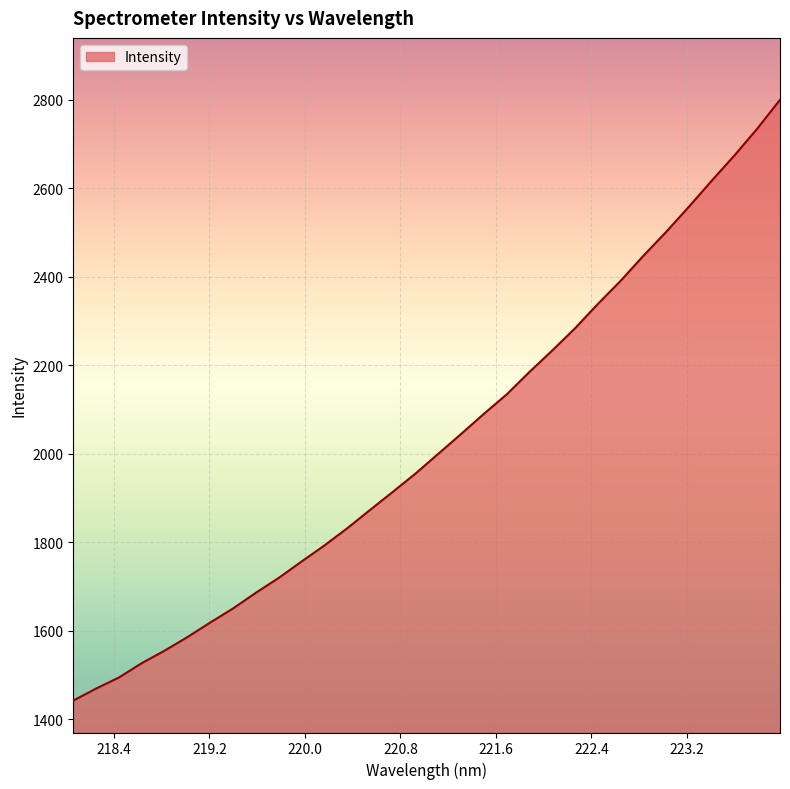

What is the greatest value displayed?

2800.0